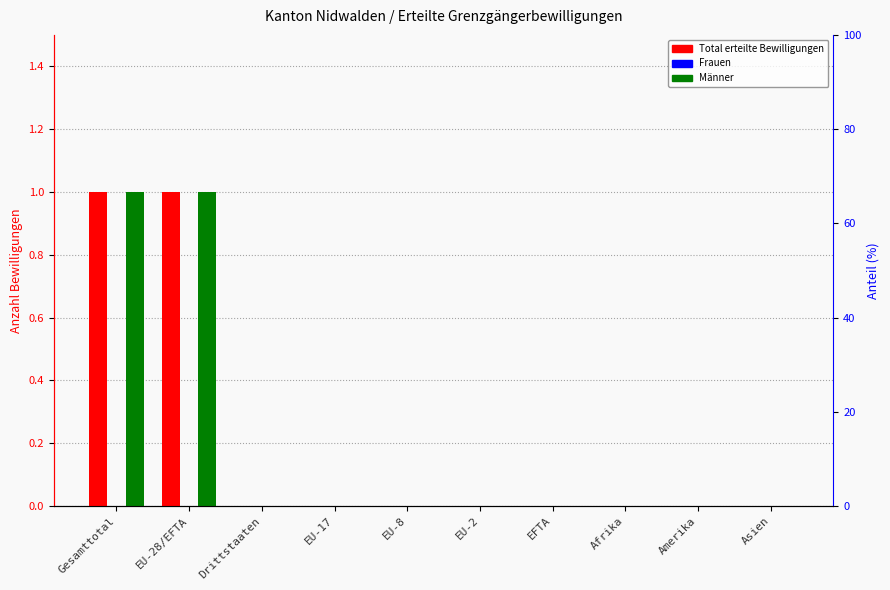

Are the bars horizontal?

No